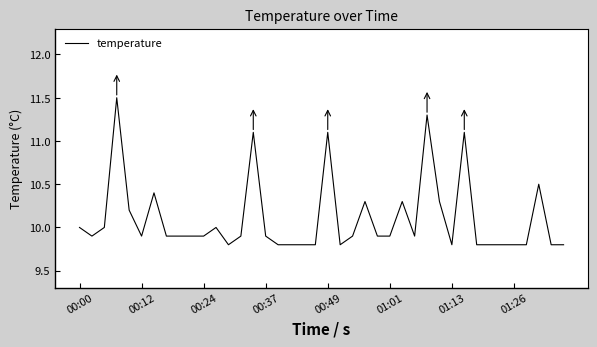

What is the difference between the maximum and minimum values?

1.7